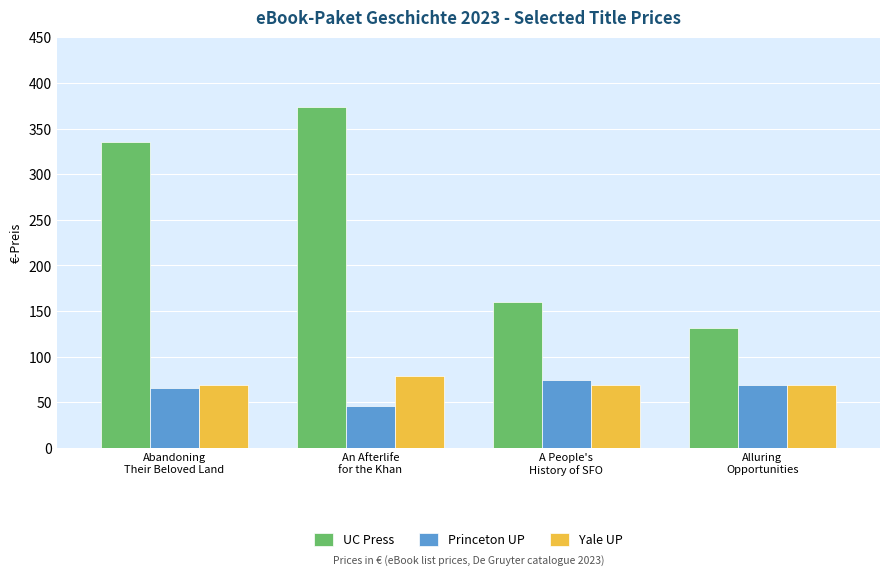

What is the difference between the maximum and minimum values in the Yale UP series?

10.0